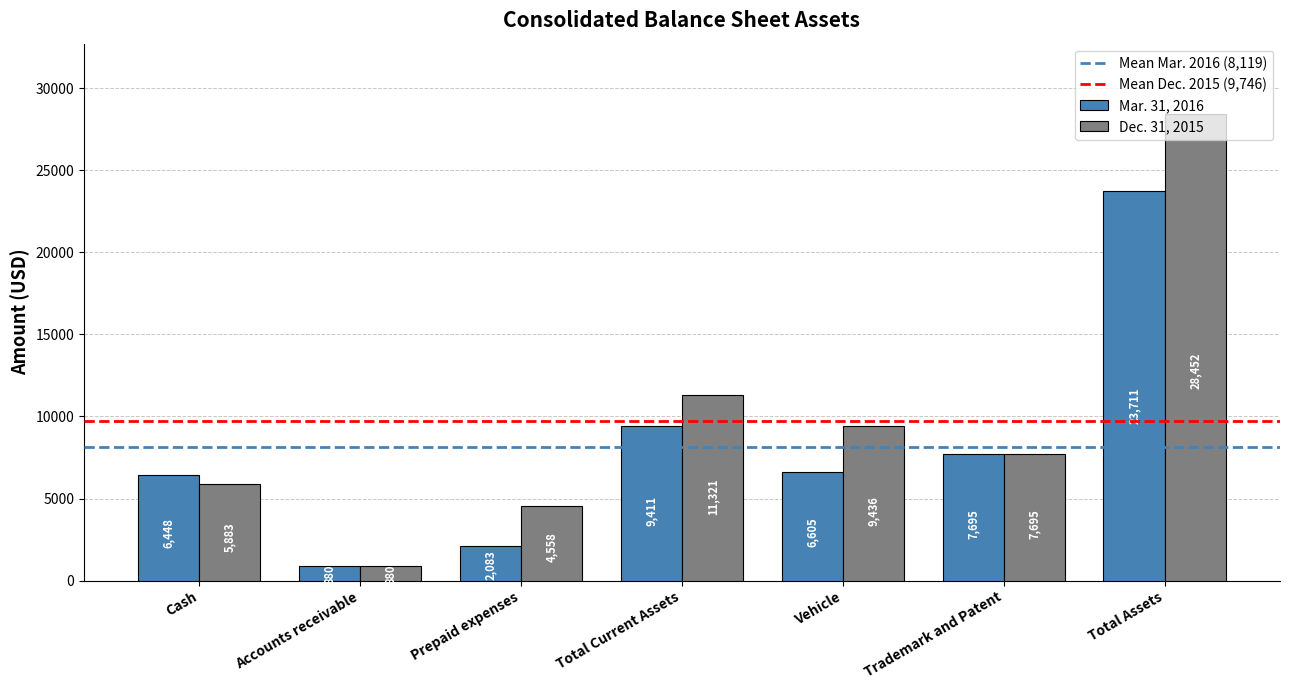

The value of Dec. 31, 2015 at Vehicle is 3826. True or false?

False